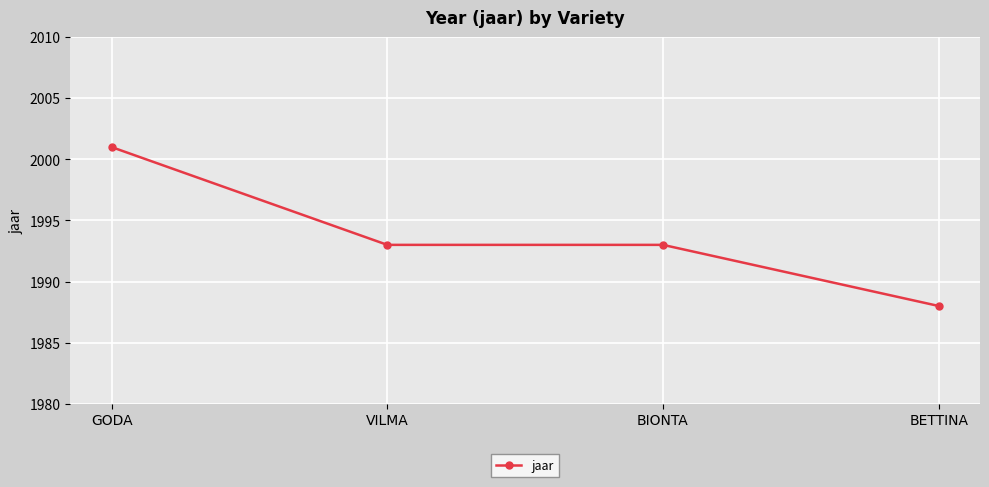

How many categories are shown in the chart?

4